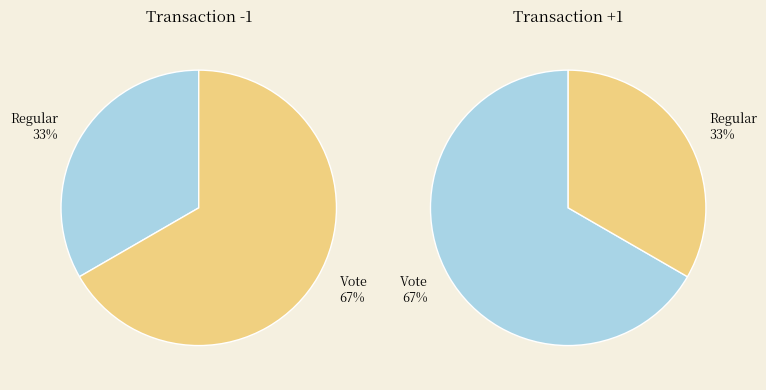

Count the number of slices in the pie.

2